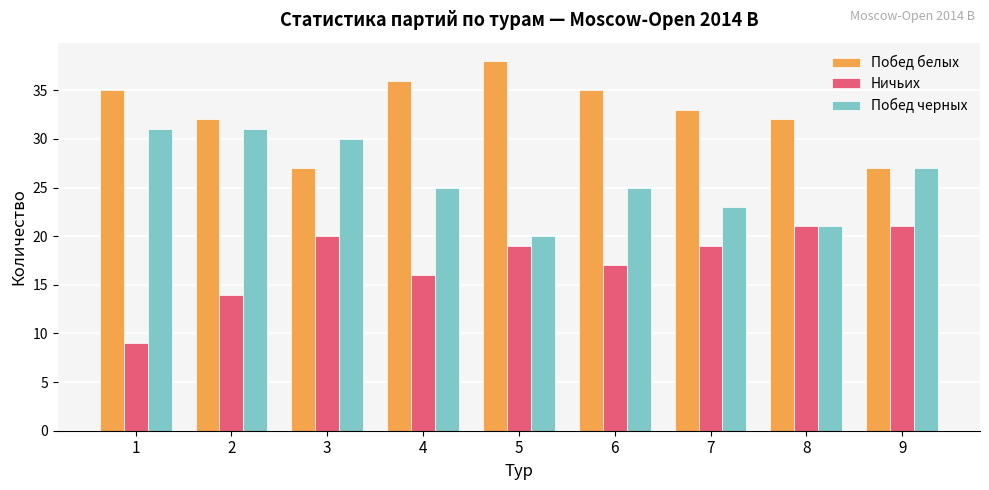

How many bars are there in each group?

3